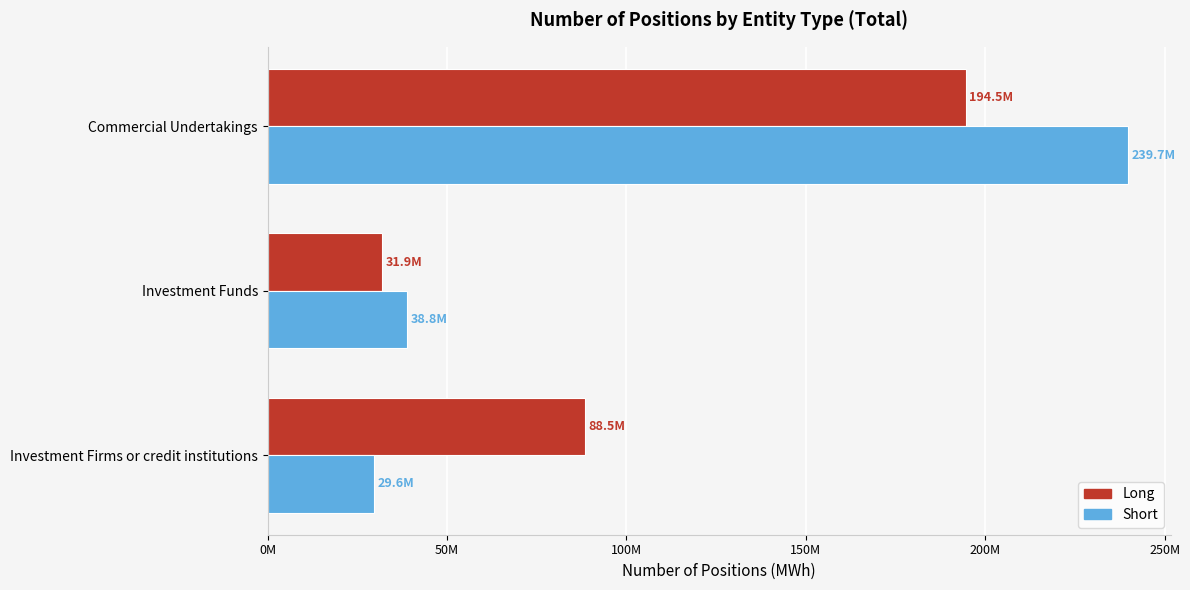

At which label does Short reach its minimum?

Investment Firms or credit institutions